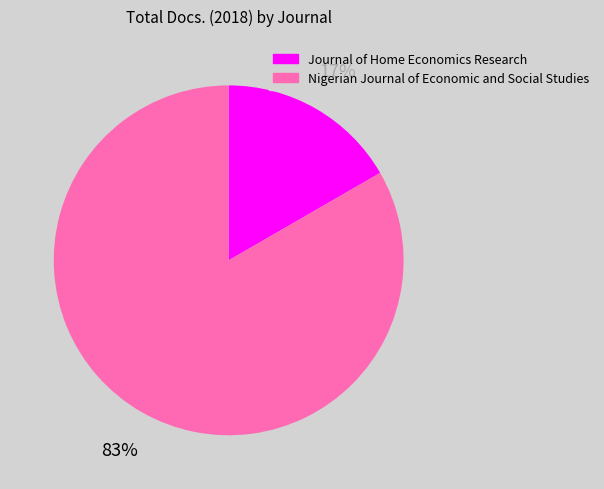

Does any single category account for the majority?

Yes